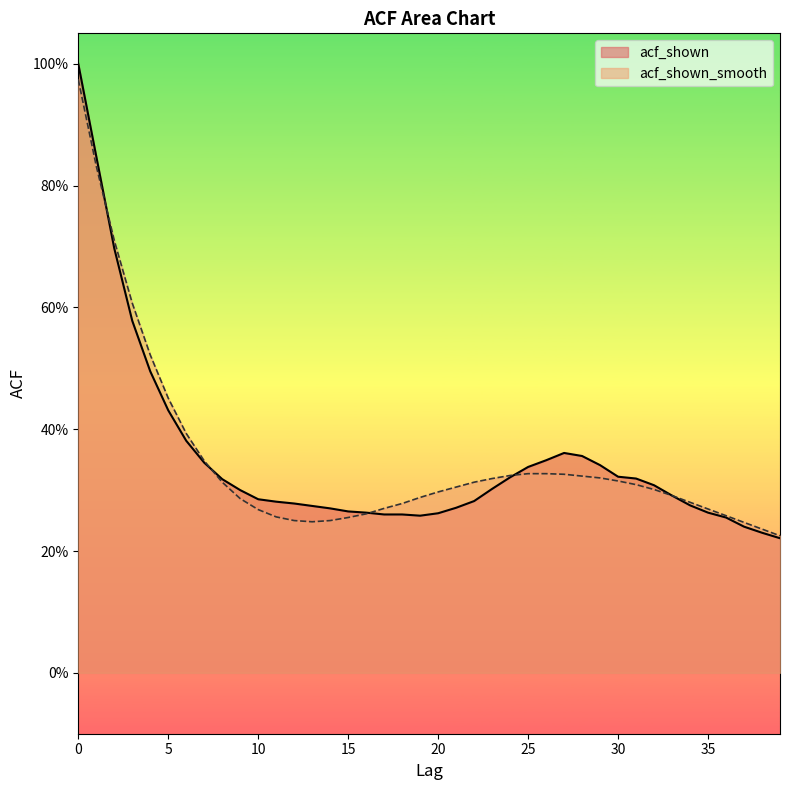

List the series in order of their overall mean, highest first.

acf_shown, acf_shown_smooth